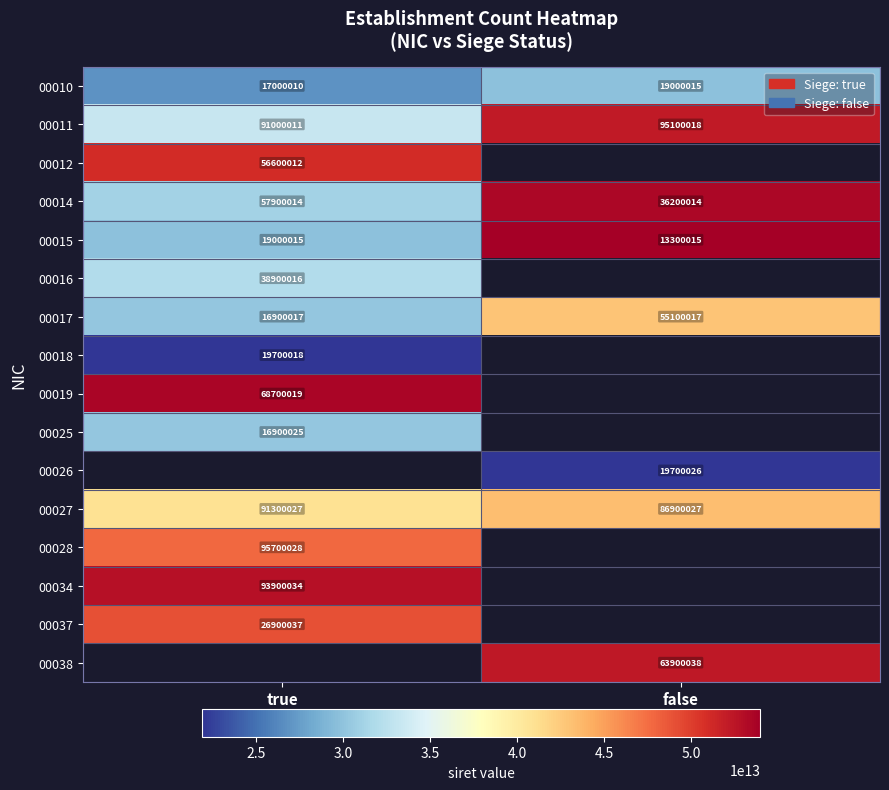

The 00011 series shows 43861518 at true. True or false?

False